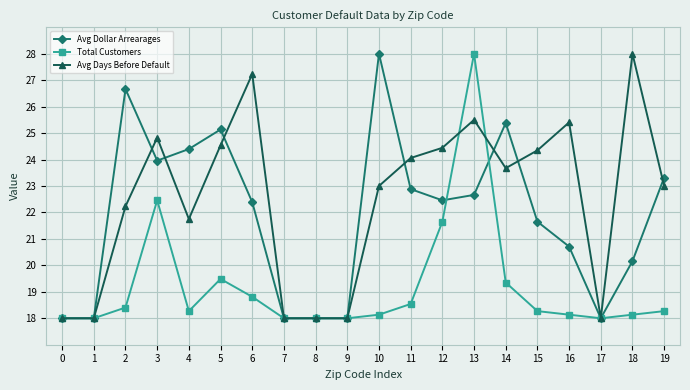

At which category does Total Customers reach its first local peak?

3